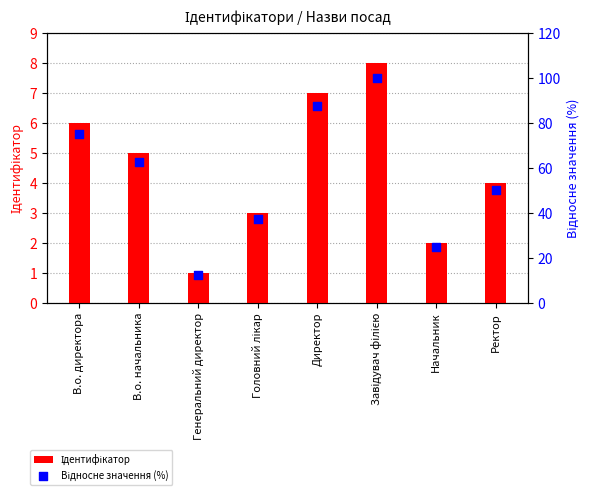

Which series has the widest spread of Y values?

Відносне значення (%)